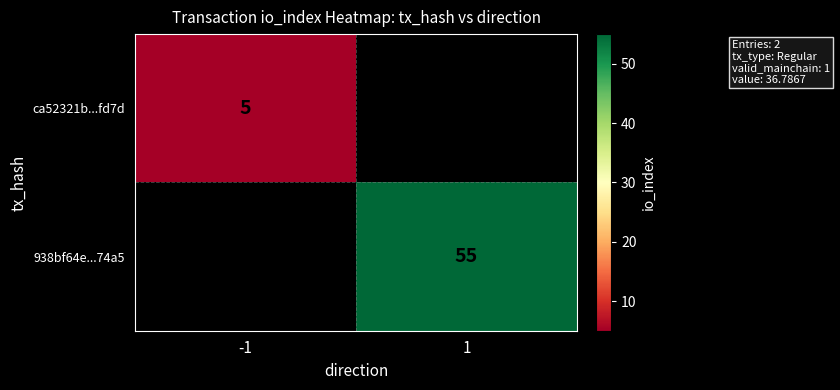

How many distinct data groups are displayed?

2